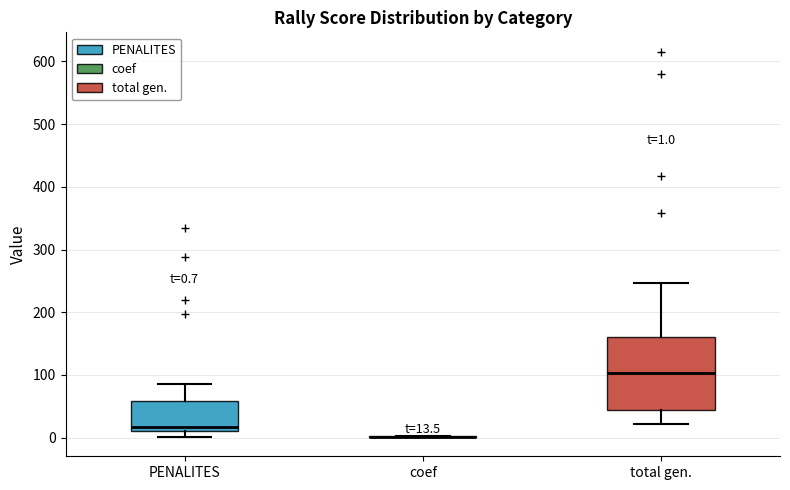

Comparing the boxes themselves (not the whiskers), which one is the tallest?

total gen.